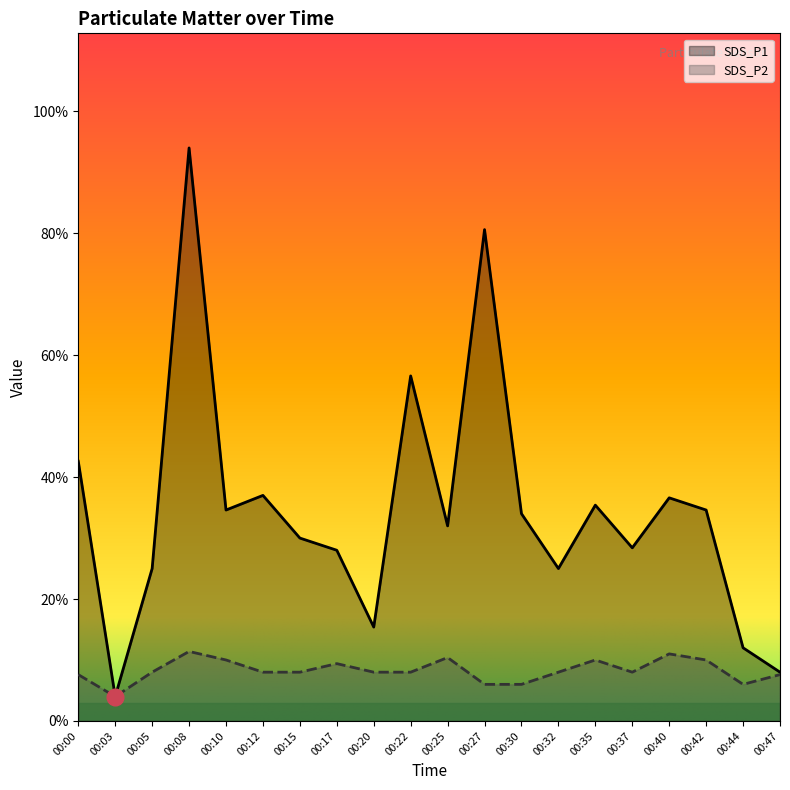

How many data points in SDS_P1 are less than 1?

4